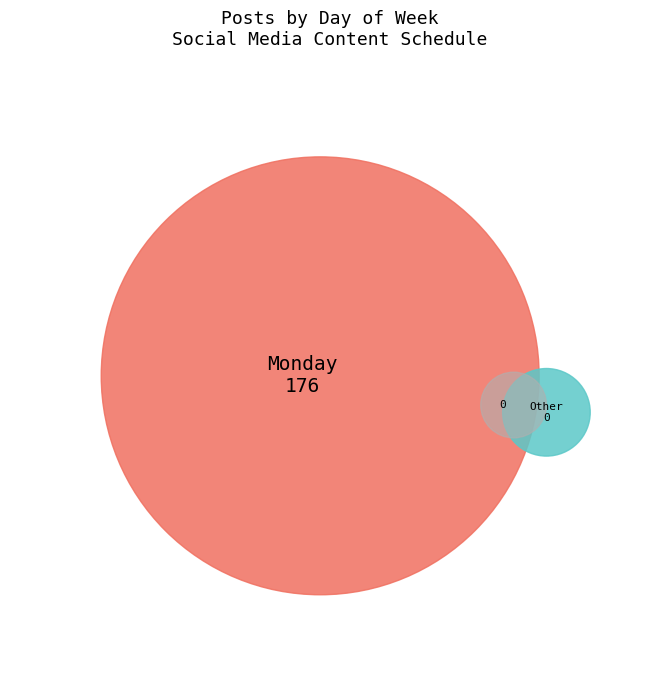

The Tuesday slice represents 0% of the pie. True or false?

True